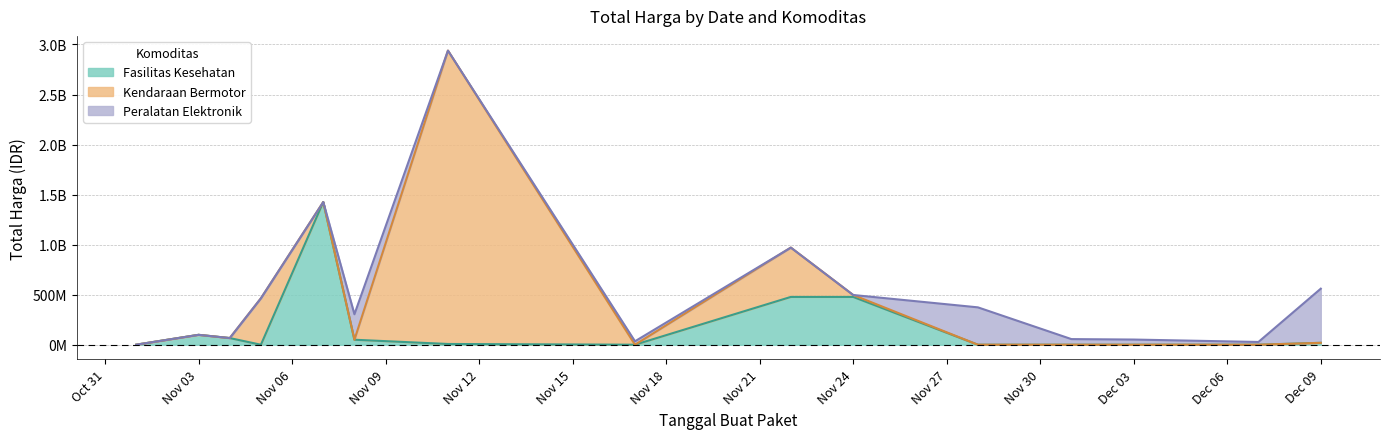

Reading left to right, what are all the values shown in this chart?

Fasilitas Kesehatan: 333600	98772570	66441200	0	1425867900	49730040	7401240	0	477600000	477600000	0	0	0	0	18900000
Kendaraan Bermotor: 0	0	0	464002100	0	0	2931562000	0	493000000	19175000	0	0	0	0	0
Peralatan Elektronik: 0	0	0	0	0	254700000	0	34292000	0	0	373404000	56152800	51601000	27412000	541071000